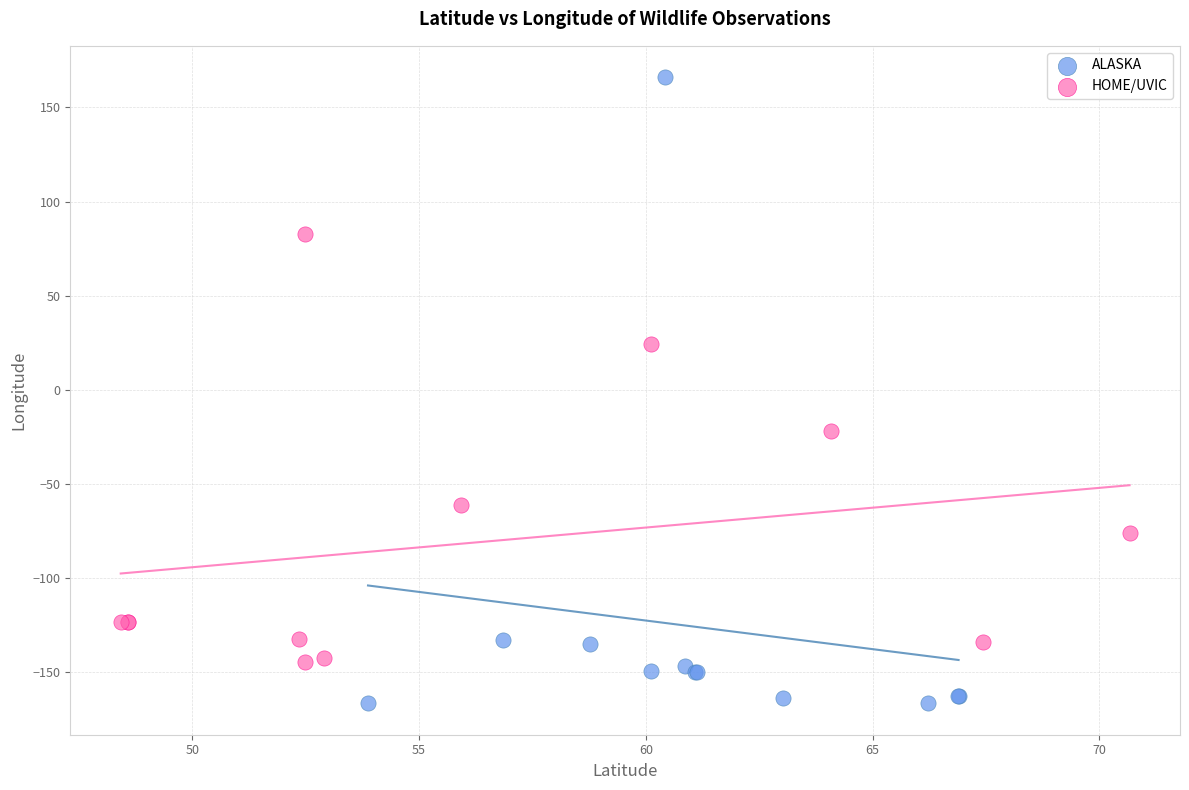

Which series reaches the maximum Y coordinate?

ALASKA